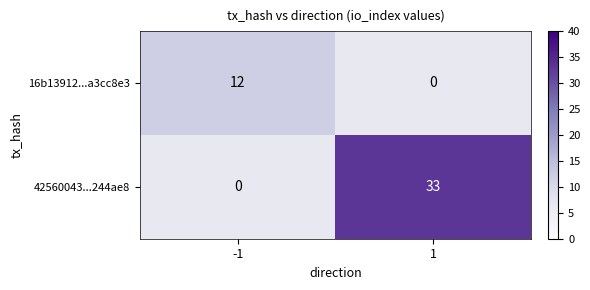

Is the value of 42560043...244ae8 at 1 greater than the value of 16b13912...a3cc8e3 at -1?

Yes